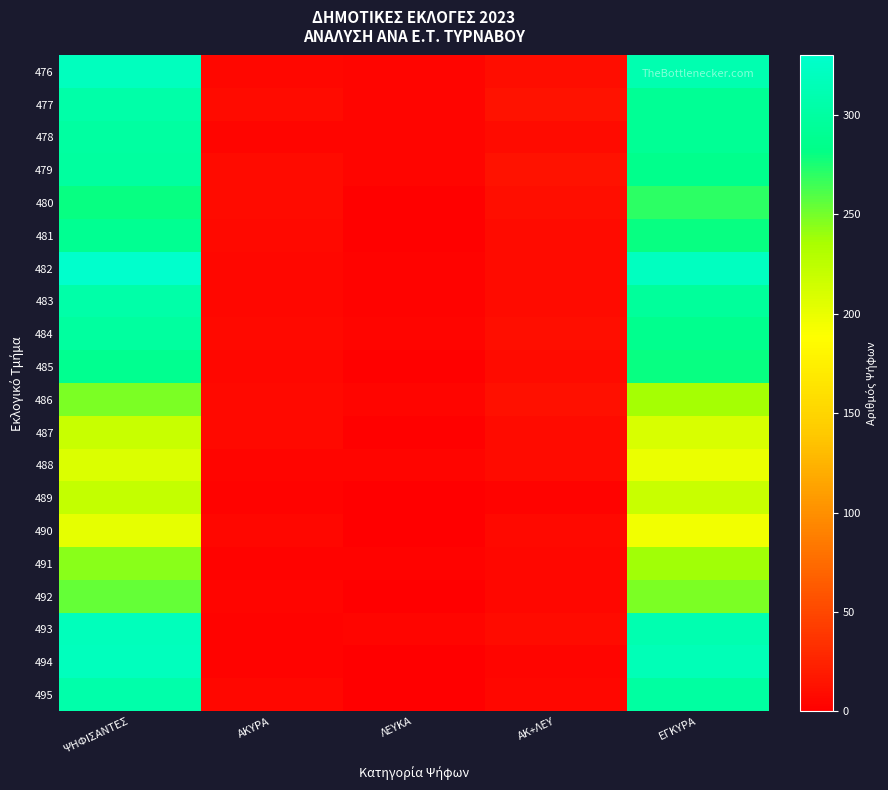

Reading left to right, extract all data points from this chart.

476: ΨΗΦΙΣΑΝΤΕΣ=320	ΑΚΥΡΑ=6	ΛΕΥΚΑ=4	ΑΚ+ΛΕΥ=10	ΕΓΚΥΡΑ=310
477: ΨΗΦΙΣΑΝΤΕΣ=305	ΑΚΥΡΑ=9	ΛΕΥΚΑ=4	ΑΚ+ΛΕΥ=13	ΕΓΚΥΡΑ=292
478: ΨΗΦΙΣΑΝΤΕΣ=300	ΑΚΥΡΑ=4	ΛΕΥΚΑ=4	ΑΚ+ΛΕΥ=8	ΕΓΚΥΡΑ=292
479: ΨΗΦΙΣΑΝΤΕΣ=298	ΑΚΥΡΑ=9	ΛΕΥΚΑ=4	ΑΚ+ΛΕΥ=13	ΕΓΚΥΡΑ=285
480: ΨΗΦΙΣΑΝΤΕΣ=281	ΑΚΥΡΑ=9	ΛΕΥΚΑ=2	ΑΚ+ΛΕΥ=11	ΕΓΚΥΡΑ=270
481: ΨΗΦΙΣΑΝΤΕΣ=290	ΑΚΥΡΑ=7	ΛΕΥΚΑ=2	ΑΚ+ΛΕΥ=9	ΕΓΚΥΡΑ=281
482: ΨΗΦΙΣΑΝΤΕΣ=330	ΑΚΥΡΑ=6	ΛΕΥΚΑ=3	ΑΚ+ΛΕΥ=9	ΕΓΚΥΡΑ=321
483: ΨΗΦΙΣΑΝΤΕΣ=305	ΑΚΥΡΑ=6	ΛΕΥΚΑ=3	ΑΚ+ΛΕΥ=9	ΕΓΚΥΡΑ=296
484: ΨΗΦΙΣΑΝΤΕΣ=298	ΑΚΥΡΑ=7	ΛΕΥΚΑ=4	ΑΚ+ΛΕΥ=11	ΕΓΚΥΡΑ=287
485: ΨΗΦΙΣΑΝΤΕΣ=288	ΑΚΥΡΑ=6	ΛΕΥΚΑ=2	ΑΚ+ΛΕΥ=8	ΕΓΚΥΡΑ=280
486: ΨΗΦΙΣΑΝΤΕΣ=248	ΑΚΥΡΑ=7	ΛΕΥΚΑ=5	ΑΚ+ΛΕΥ=12	ΕΓΚΥΡΑ=236
487: ΨΗΦΙΣΑΝΤΕΣ=218	ΑΚΥΡΑ=7	ΛΕΥΚΑ=2	ΑΚ+ΛΕΥ=9	ΕΓΚΥΡΑ=209
488: ΨΗΦΙΣΑΝΤΕΣ=208	ΑΚΥΡΑ=5	ΛΕΥΚΑ=4	ΑΚ+ΛΕΥ=9	ΕΓΚΥΡΑ=199
489: ΨΗΦΙΣΑΝΤΕΣ=221	ΑΚΥΡΑ=3	ΛΕΥΚΑ=0	ΑΚ+ΛΕΥ=3	ΕΓΚΥΡΑ=218
490: ΨΗΦΙΣΑΝΤΕΣ=202	ΑΚΥΡΑ=6	ΛΕΥΚΑ=1	ΑΚ+ΛΕΥ=7	ΕΓΚΥΡΑ=195
491: ΨΗΦΙΣΑΝΤΕΣ=244	ΑΚΥΡΑ=3	ΛΕΥΚΑ=3	ΑΚ+ΛΕΥ=6	ΕΓΚΥΡΑ=238
492: ΨΗΦΙΣΑΝΤΕΣ=254	ΑΚΥΡΑ=5	ΛΕΥΚΑ=1	ΑΚ+ΛΕΥ=6	ΕΓΚΥΡΑ=248
493: ΨΗΦΙΣΑΝΤΕΣ=318	ΑΚΥΡΑ=3	ΛΕΥΚΑ=5	ΑΚ+ΛΕΥ=8	ΕΓΚΥΡΑ=310
494: ΨΗΦΙΣΑΝΤΕΣ=319	ΑΚΥΡΑ=3	ΛΕΥΚΑ=1	ΑΚ+ΛΕΥ=4	ΕΓΚΥΡΑ=315
495: ΨΗΦΙΣΑΝΤΕΣ=306	ΑΚΥΡΑ=6	ΛΕΥΚΑ=0	ΑΚ+ΛΕΥ=6	ΕΓΚΥΡΑ=300